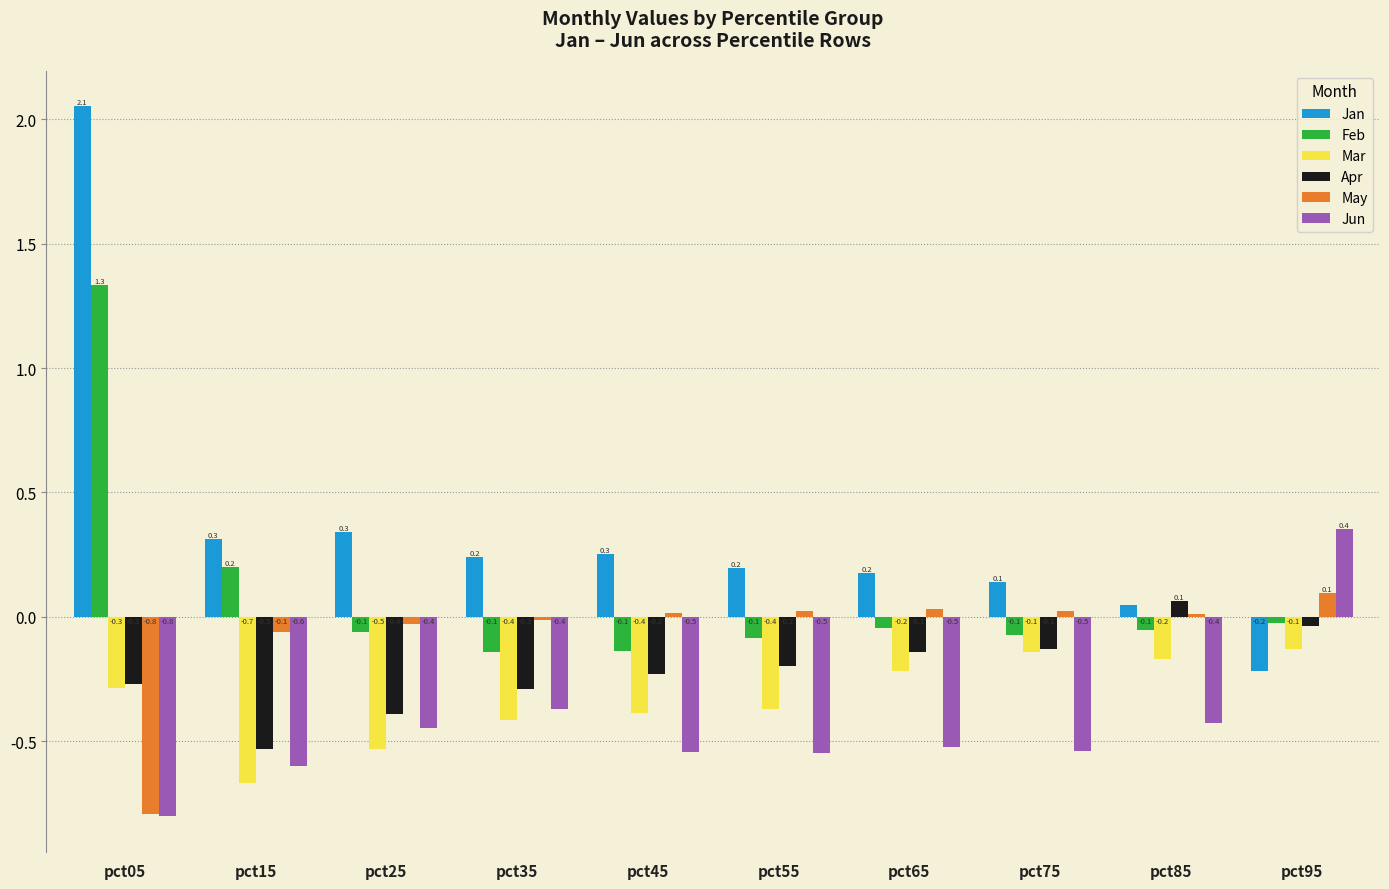

Does the chart contain stacked bars?

No